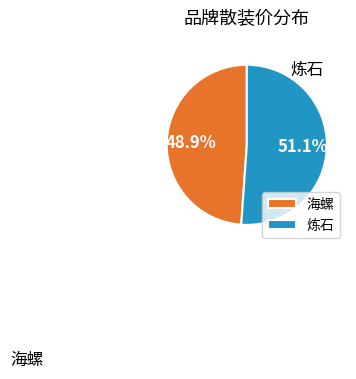

How many slices are in this pie chart?

2